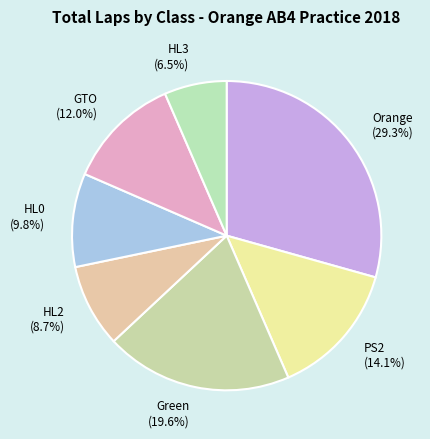

How many segments does this pie chart have?

7